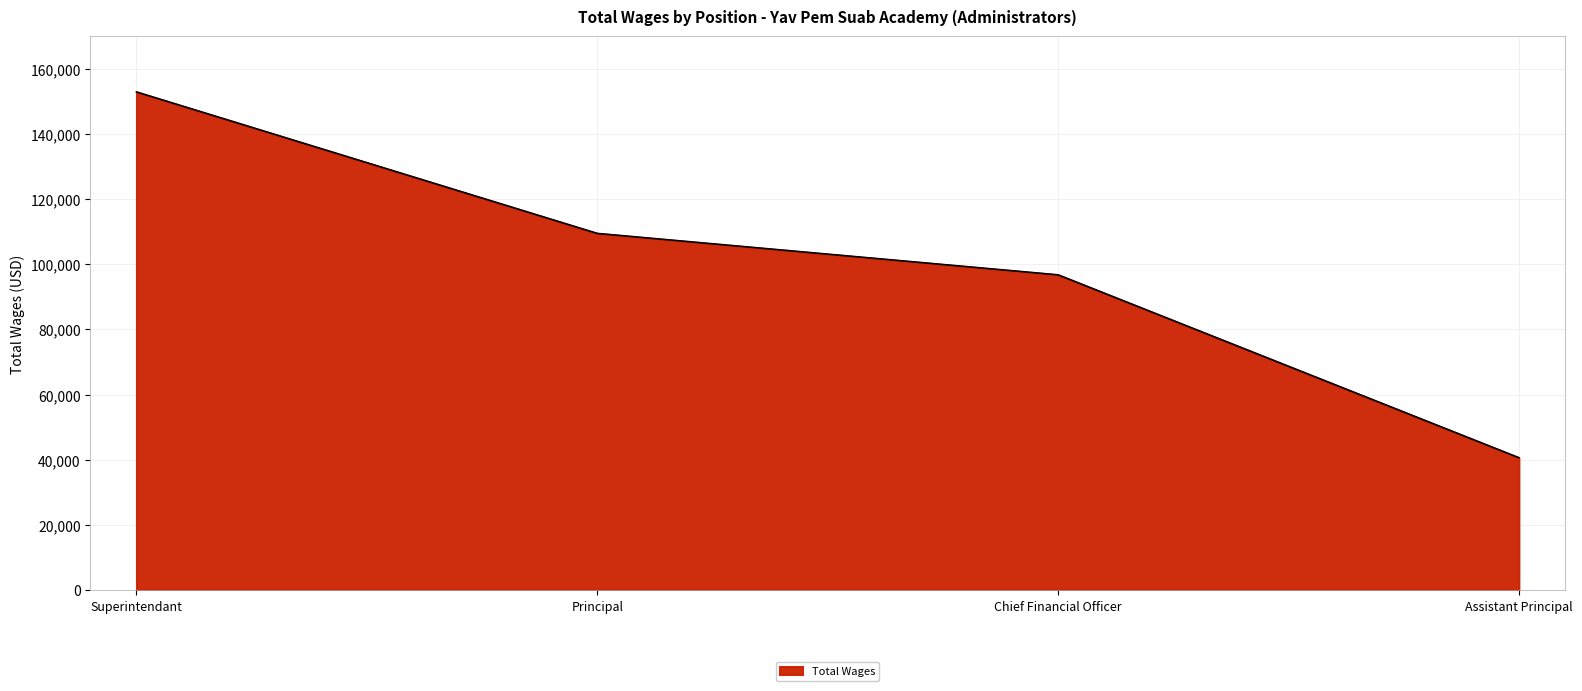

At which label does the data first exceed 109458?

Superintendant